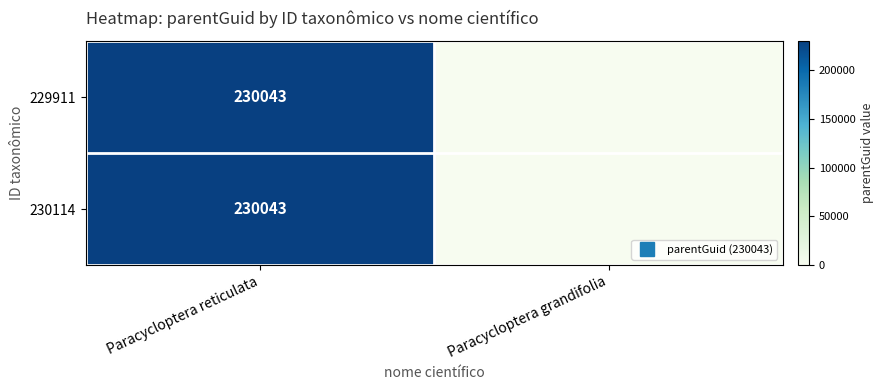

The 230114 series shows 230043 at Paracycloptera reticulata. True or false?

True